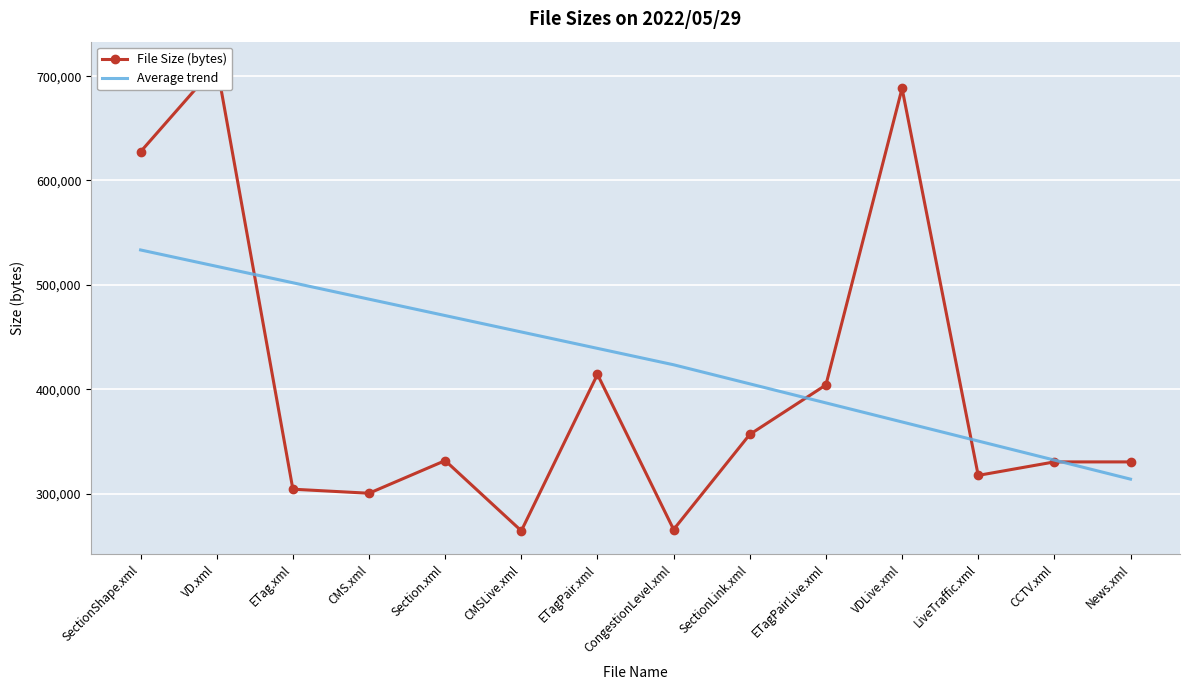

What is the total value across all series at SectionShape.xml?

1160986.0